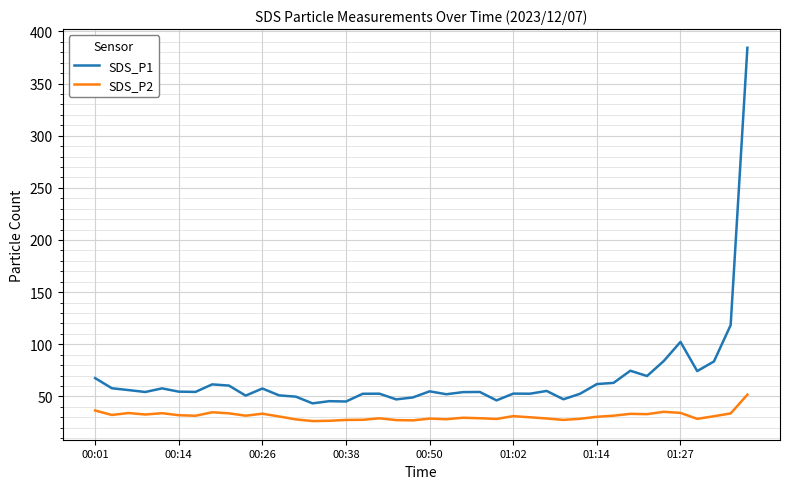

True or false: SDS_P1 and SDS_P2 intersect in this chart.

False